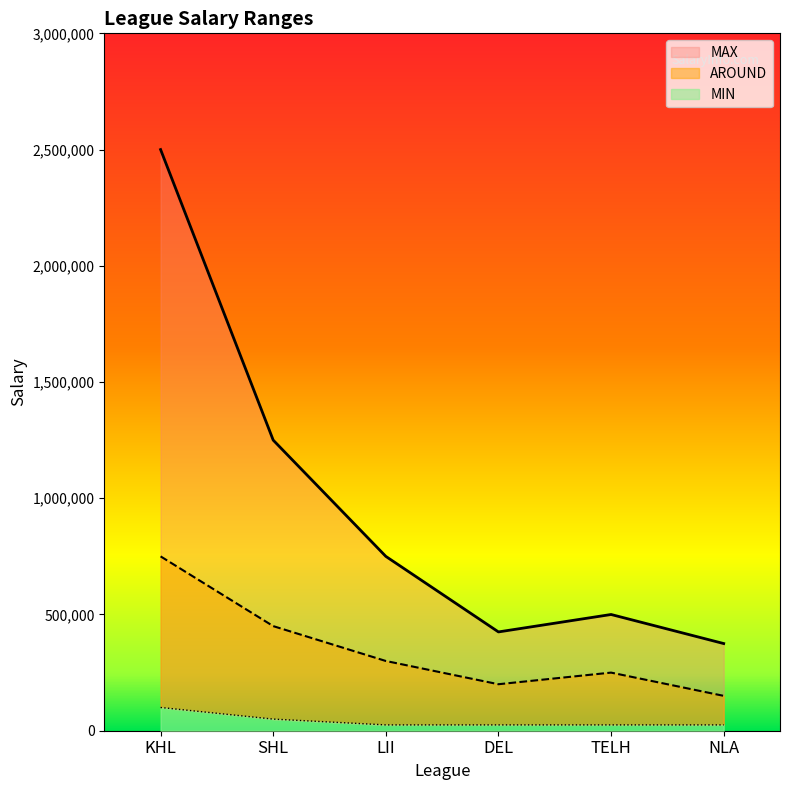

What is the approximate value of MAX at TELH, to the nearest 50?

500000